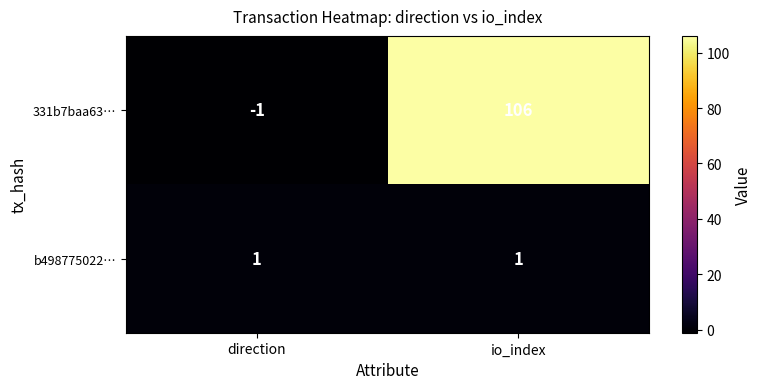

Reading left to right, what are all the values shown in this chart?

331b7baa63…: -1	106
b498775022…: 1	1